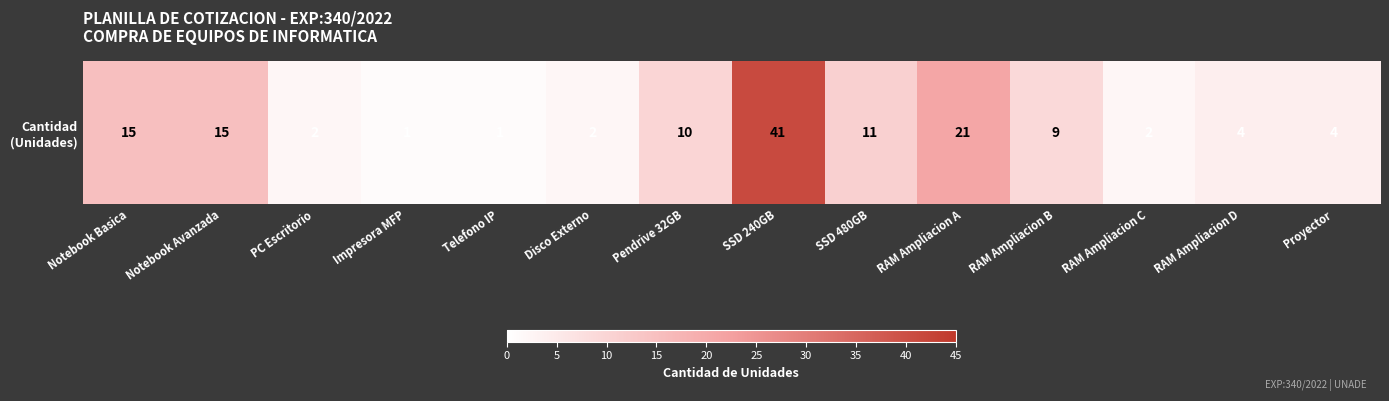

Reading left to right, list all the values displayed in this chart.

15	15	2	1	1	2	10	41	11	21	9	2	4	4